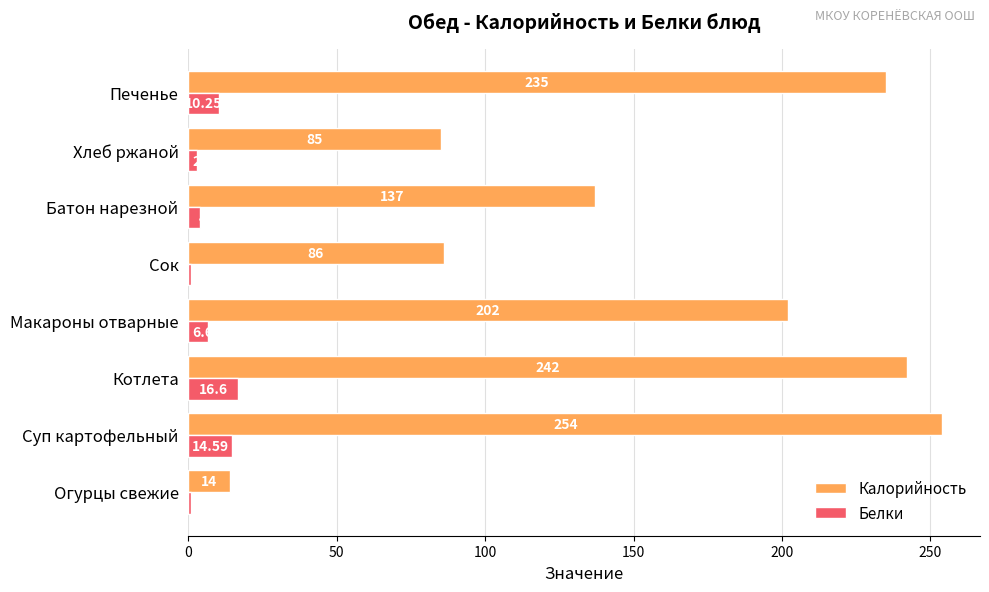

Is the value of Белки at Огурцы свежие greater than the value of Калорийность at Макароны отварные?

No